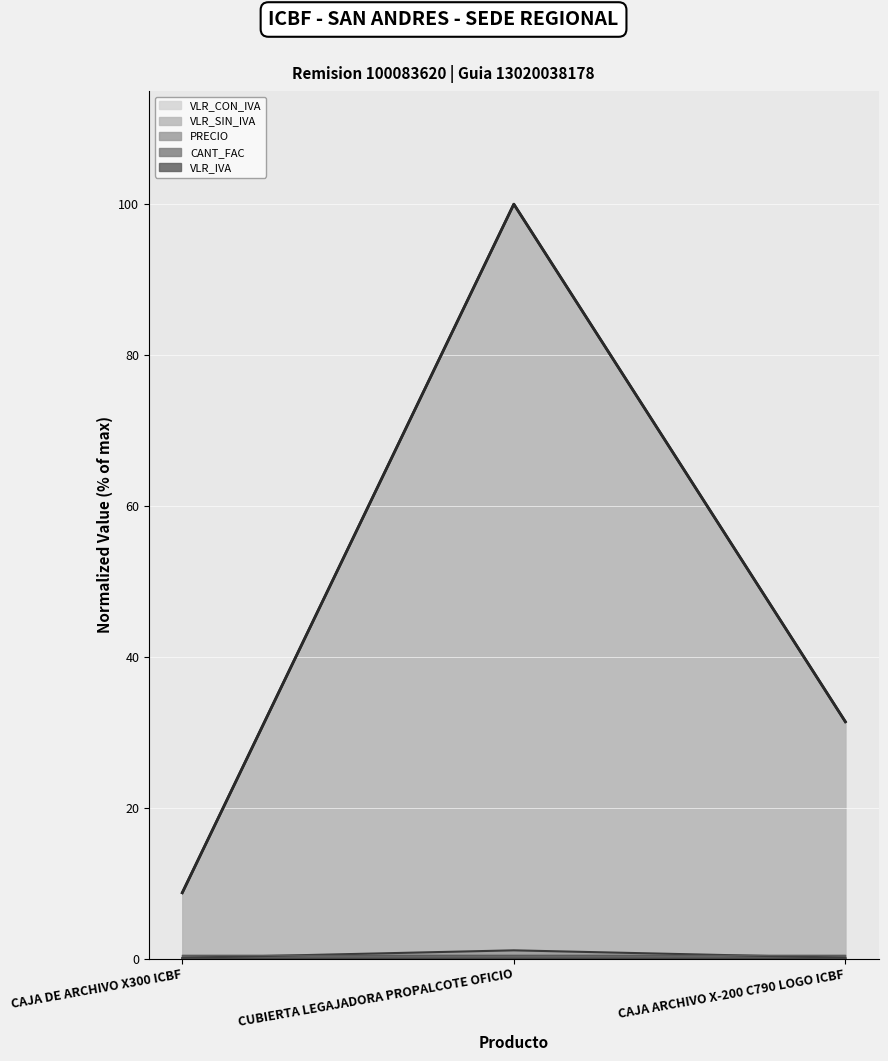

Which series has the largest total across all categories?

VLR_SIN_IVA